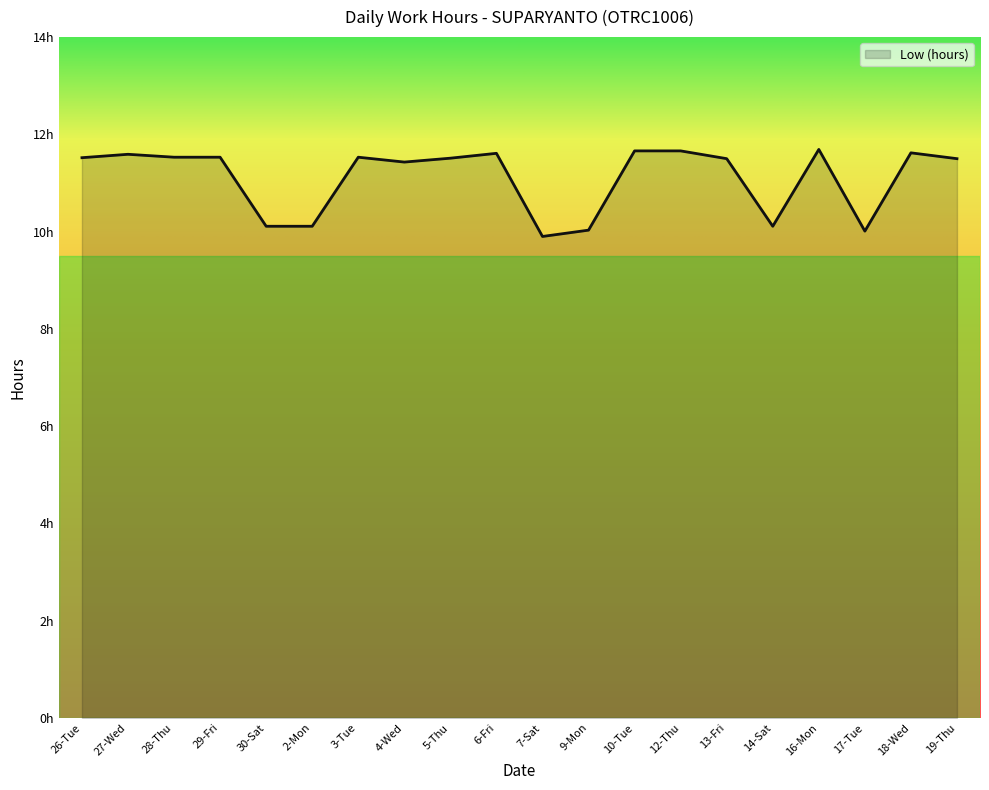

Reading left to right, transcribe all the data shown in this chart.

26-Tue=11.5	27-Wed=11.6	28-Thu=11.5	29-Fri=11.5	30-Sat=10.1	2-Mon=10.1	3-Tue=11.5	4-Wed=11.4	5-Thu=11.5	6-Fri=11.6	7-Sat=9.9	9-Mon=10.0	10-Tue=11.7	12-Thu=11.7	13-Fri=11.5	14-Sat=10.1	16-Mon=11.7	17-Tue=10.0	18-Wed=11.6	19-Thu=11.5